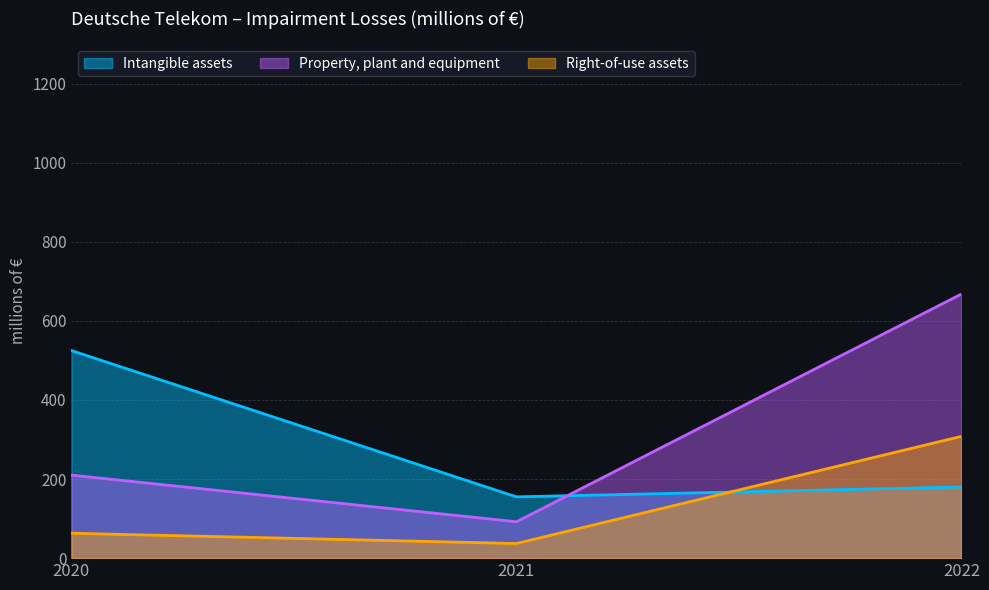

What is the sum of all Right-of-use assets values?

408